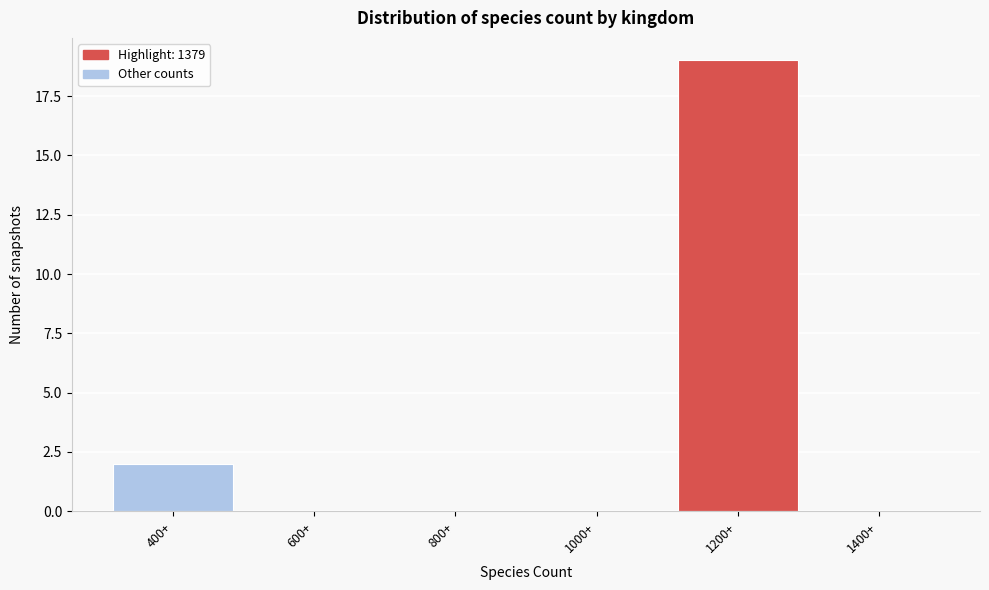

Reading right to left, transcribe all the data shown in this chart.

1400+=0	1200+=19	1000+=0	800+=0	600+=0	400+=2